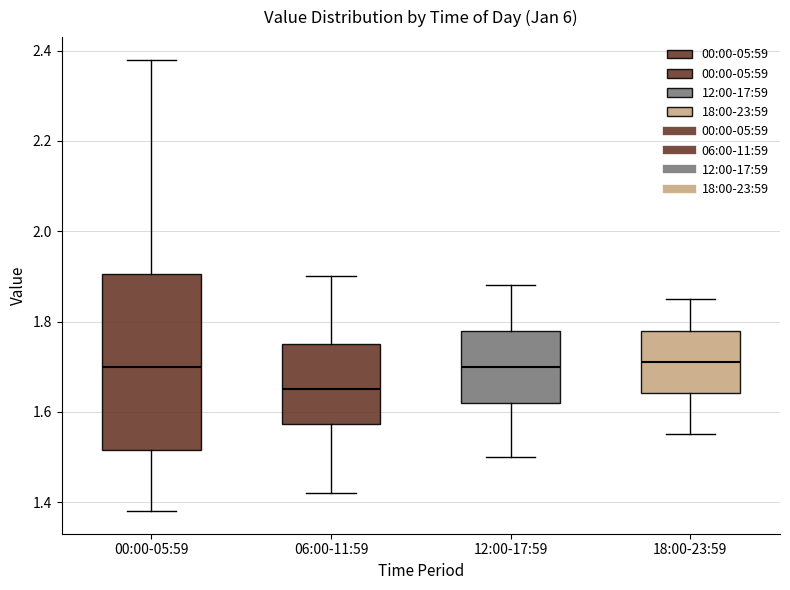

Which box is the tallest, from its lower edge to its upper edge?

00:00-05:59